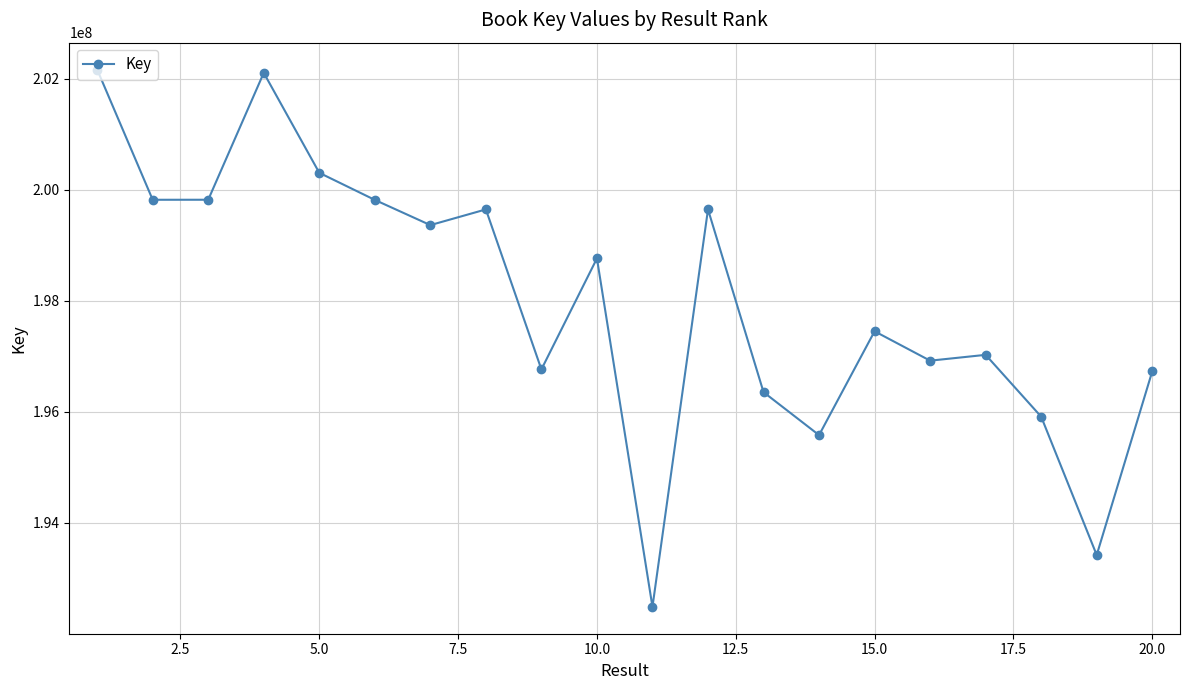

What is the value of the 13th point from the left?

196354667